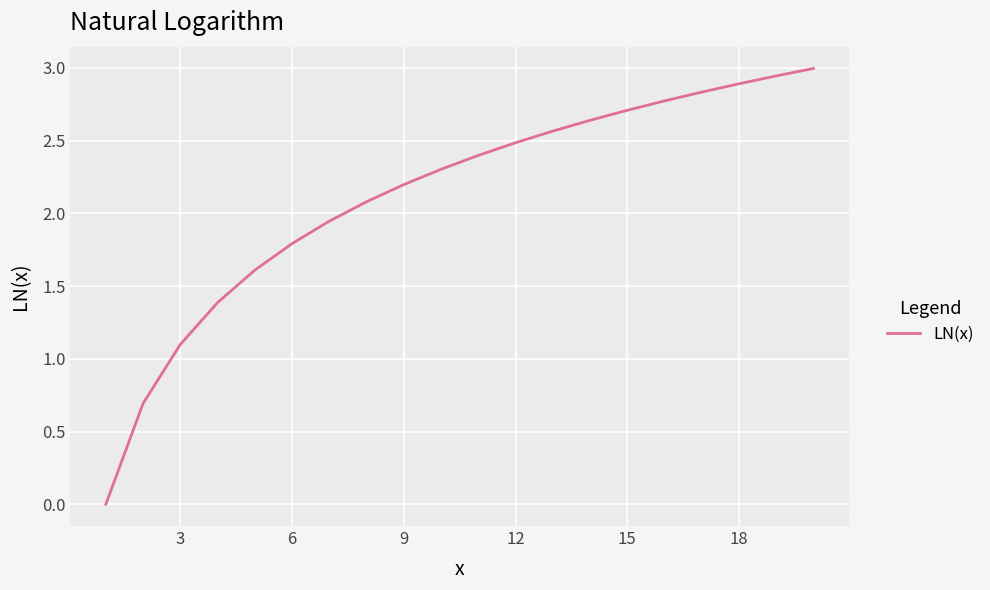

How many values are above zero?

19